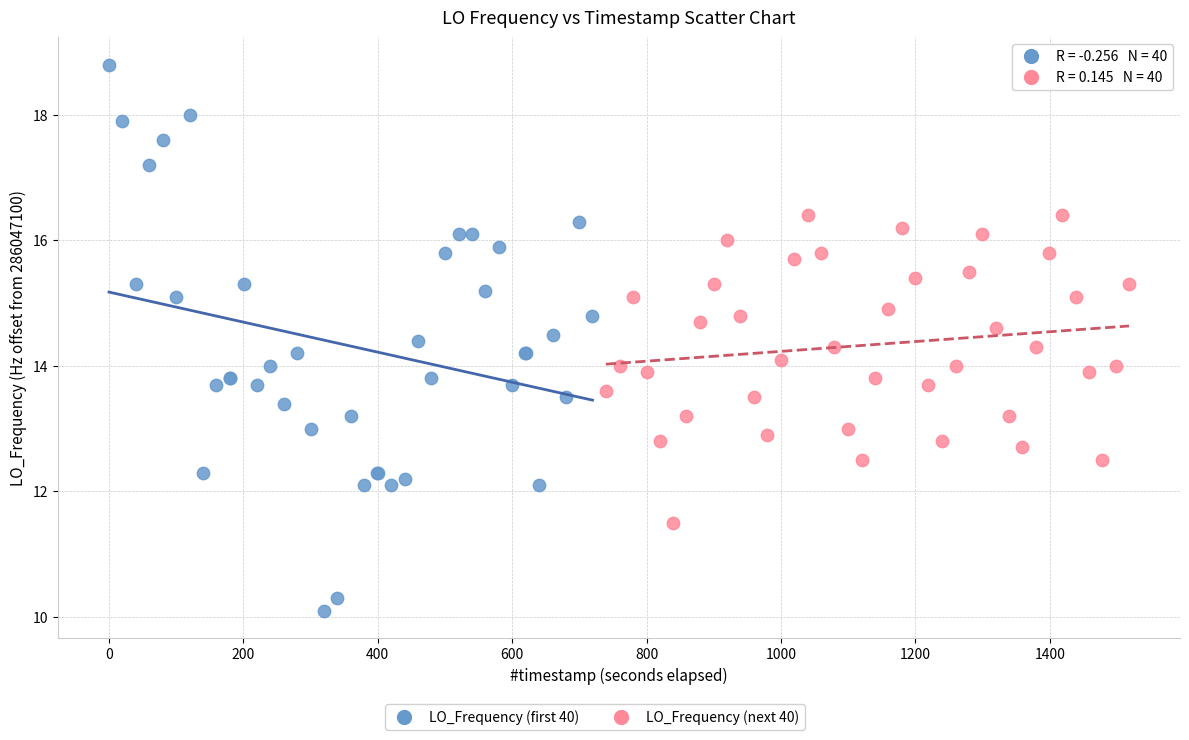

Which series has the widest spread of Y values?

LO_Frequency (first 40)